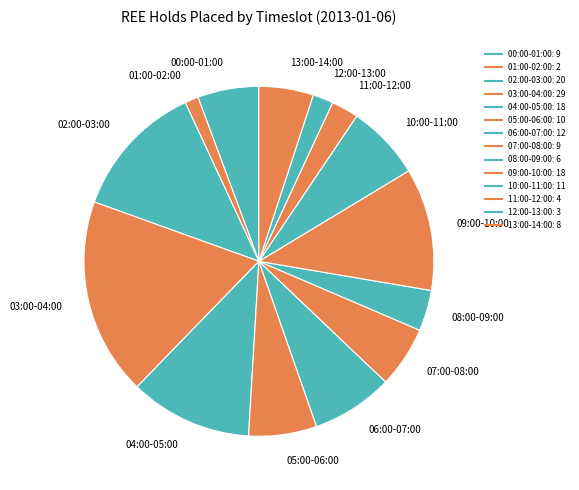

Combined, what portion of the pie is 07:00-08:00 and 03:00-04:00?

23.9%